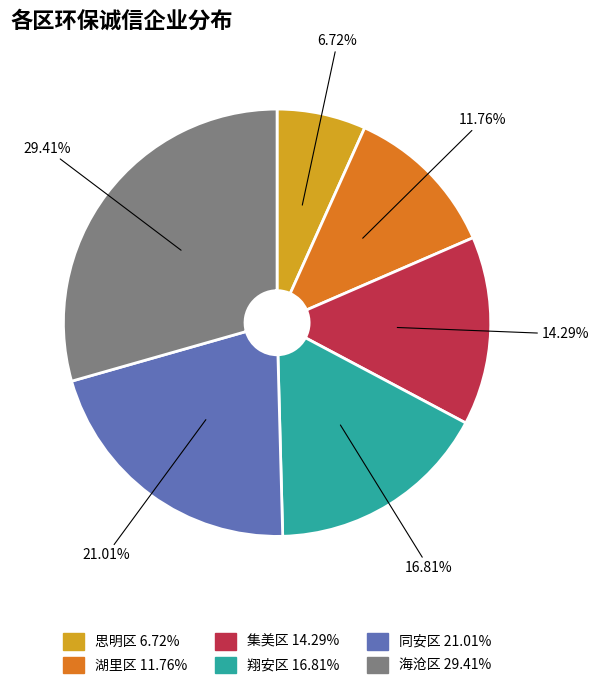

Does 思明区 represent more than half of the total?

No